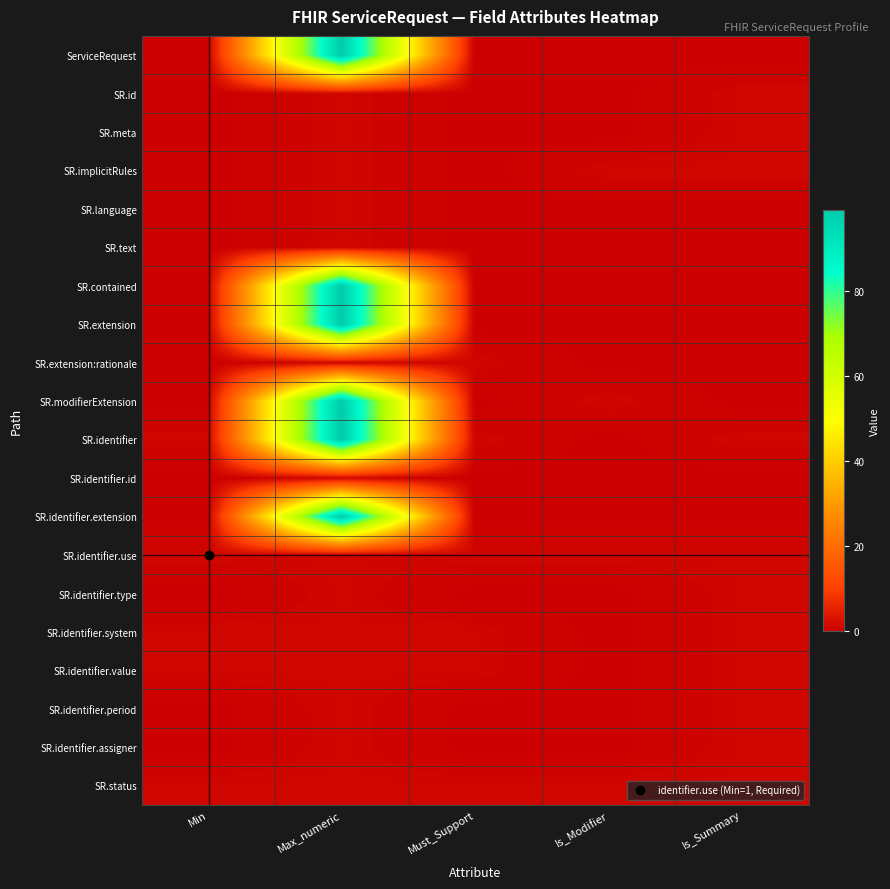

Count the number of data series in this chart.

20